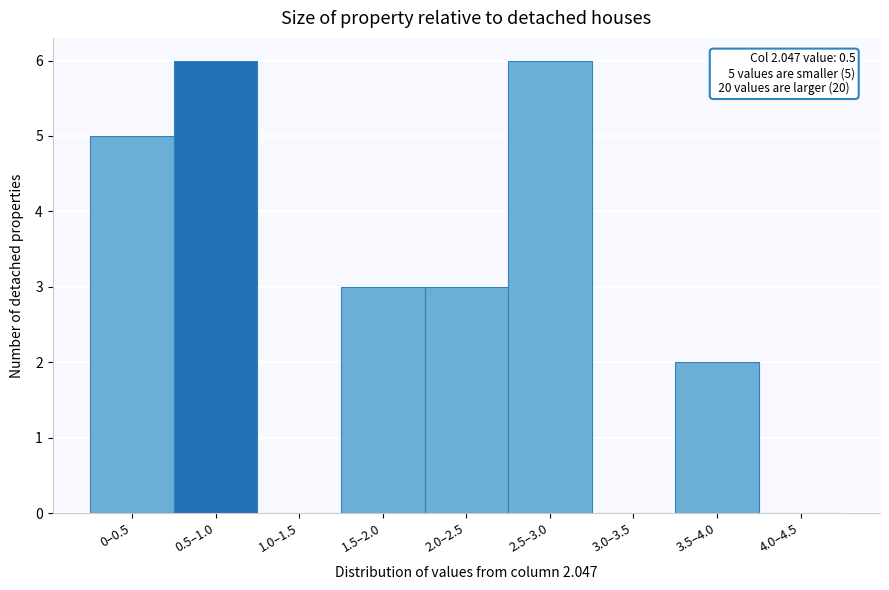

Reading left to right, what are all the values shown in this chart?

0–0.5=5	0.5–1.0=6	1.0–1.5=0	1.5–2.0=3	2.0–2.5=3	2.5–3.0=6	3.0–3.5=0	3.5–4.0=2	4.0–4.5=0